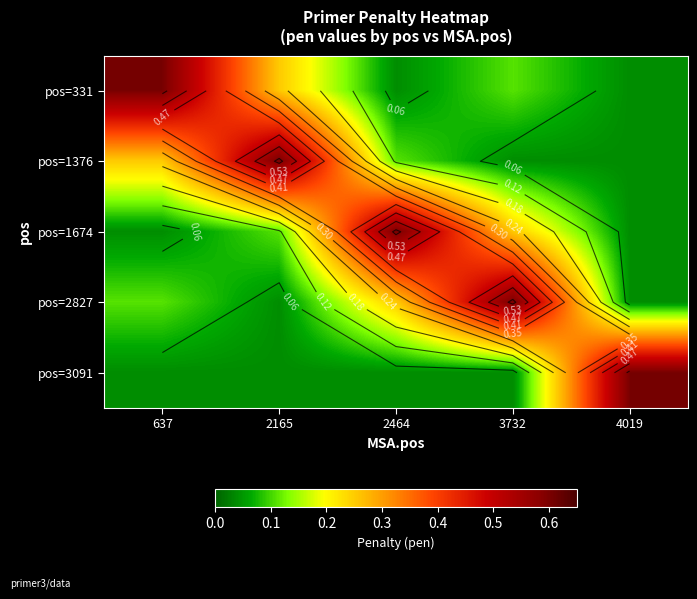

True or false: pos=3091 has a value of 0.3 at 4019.

False